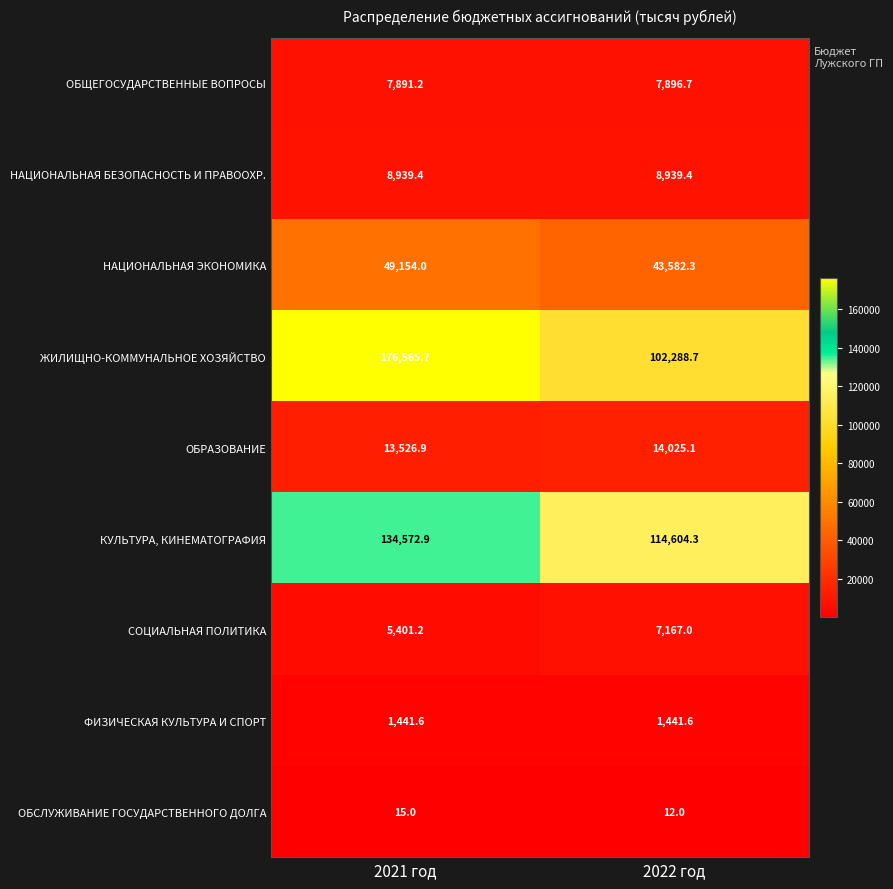

True or false: ОБСЛУЖИВАНИЕ ГОСУДАРСТВЕННОГО ДОЛГА has a value of 26.0 at 2021 год.

False